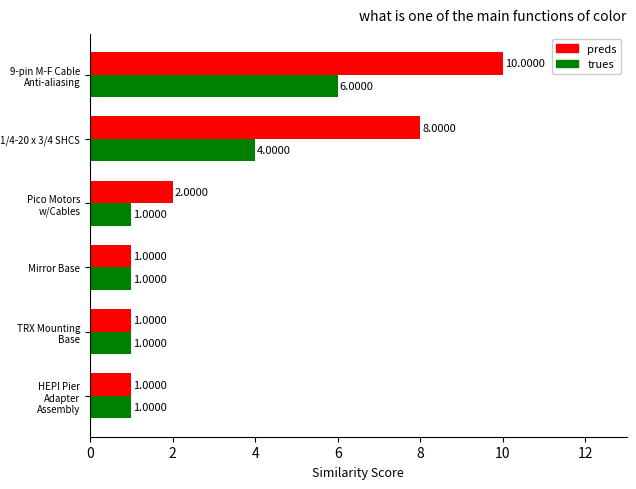

Where is preds nearest to the value 5?

Pico Motors w/Cables